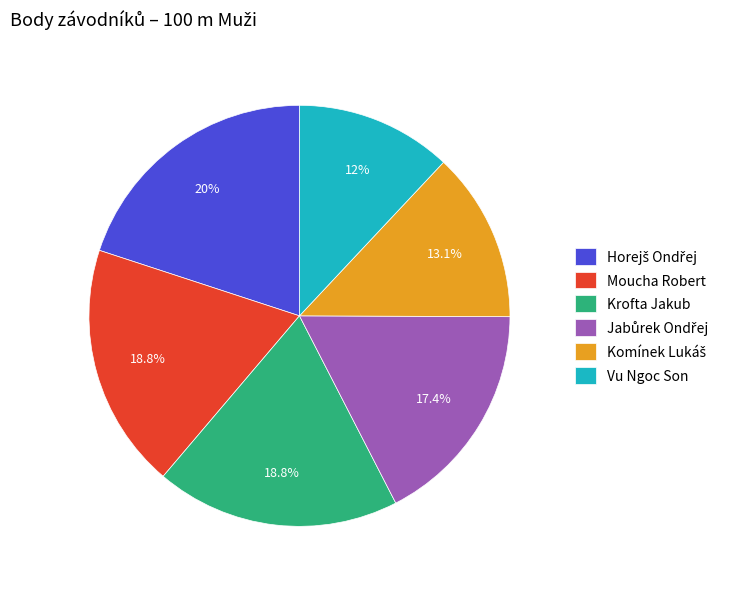

To the nearest percent, what percentage of the pie is Krofta Jakub?

19%